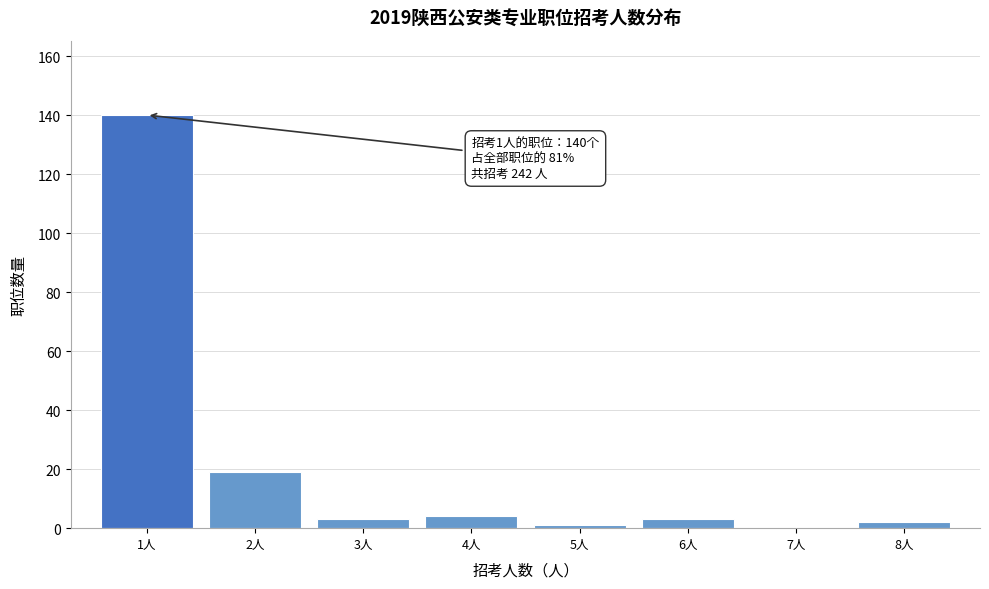

Over which range of the x-axis is the bar tallest?

0.5 to 1.5